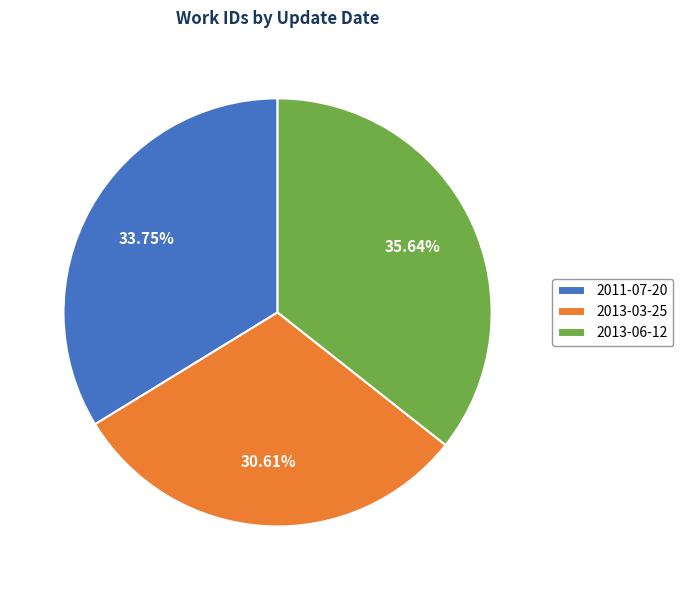

True or false: 2013-03-25 accounts for 43% of the total.

False